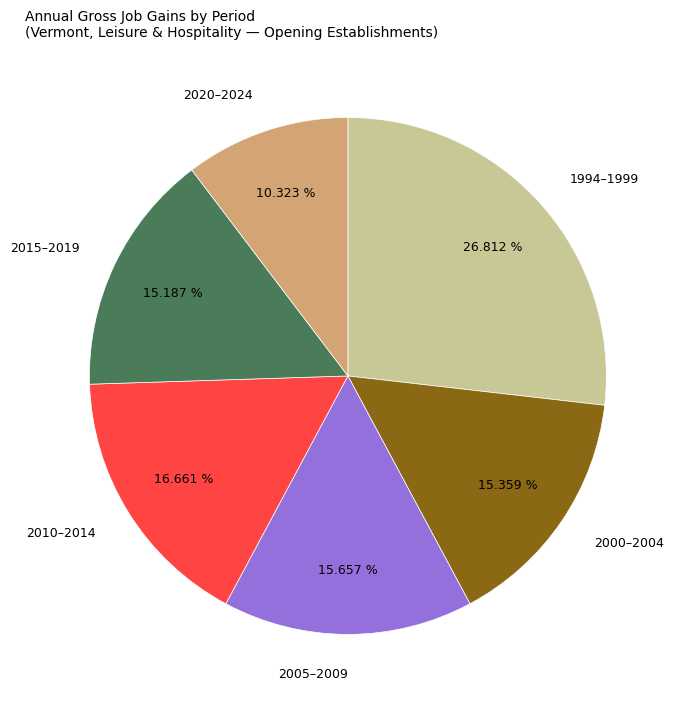

Which category has the smallest portion of the pie?

2020–2024